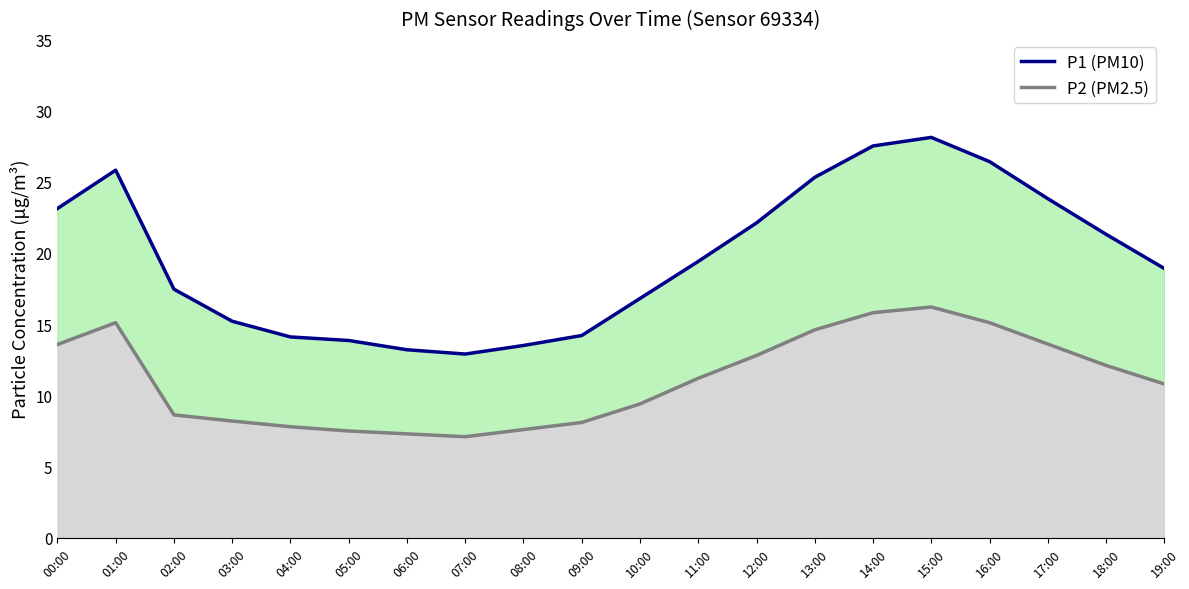

At which label is P1 (PM10) closest to 20?

11:00